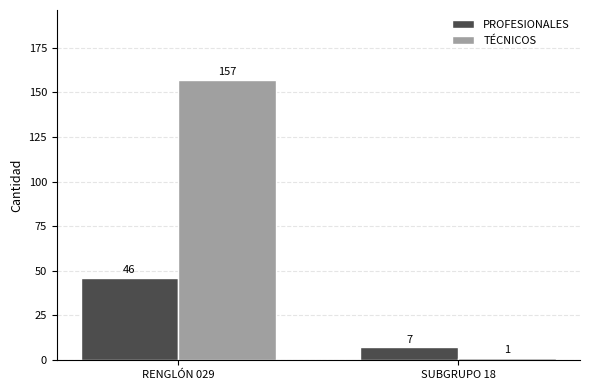

The value of PROFESIONALES at RENGLÓN 029 is 46. True or false?

True